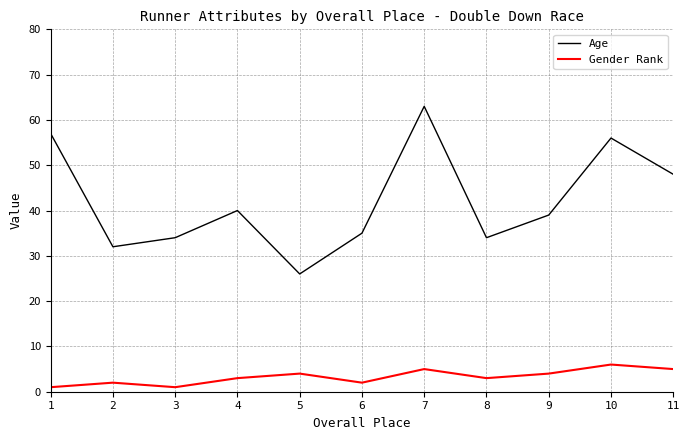

Which series has the widest spread of values?

Age